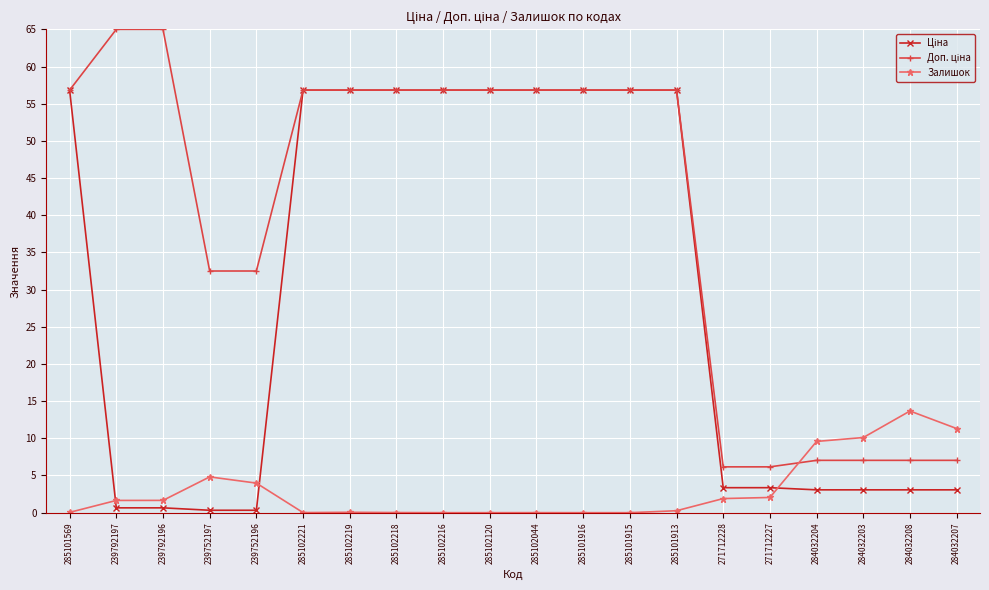

Is it true that Залишок equals 4.0 at 239752196?

True